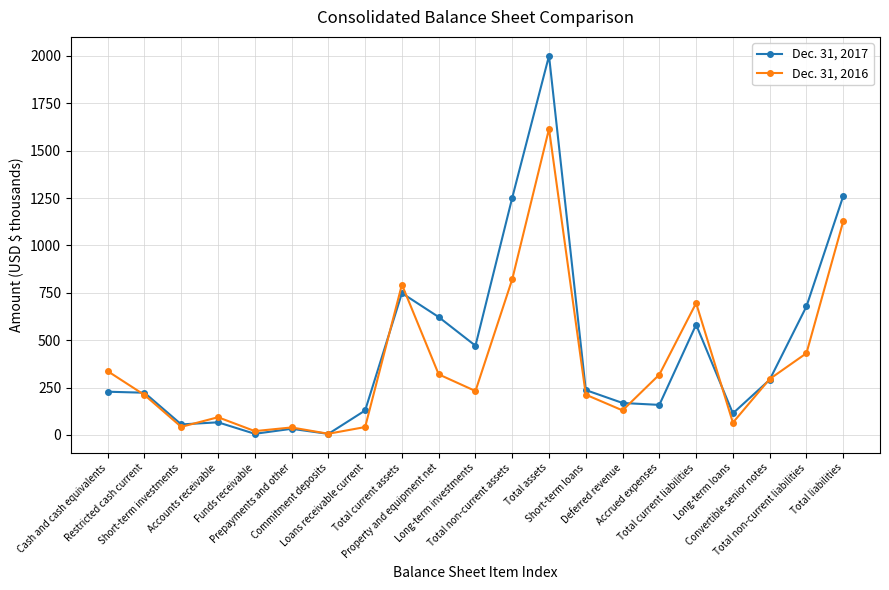

Which series has the largest range (max minus min)?

Dec. 31, 2017